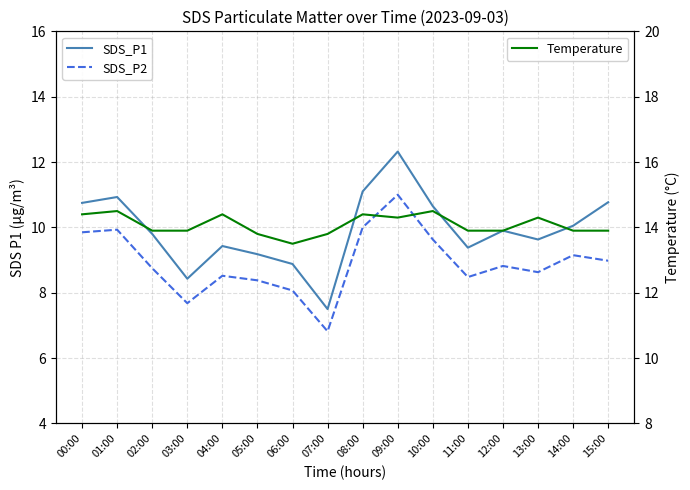

True or false: SDS_P1 and SDS_P2 intersect in this chart.

False